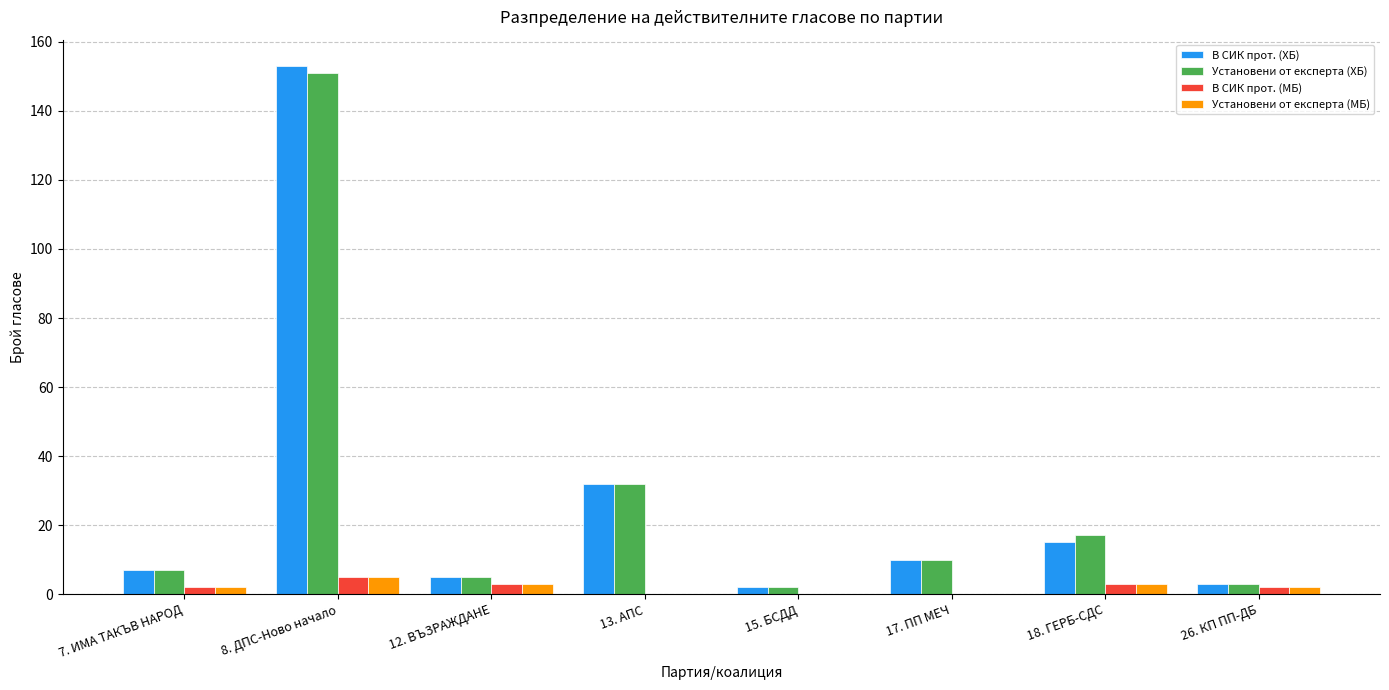

Which series changed the most between 13. АПС and 18. ГЕРБ-СДС?

В СИК прот. (ХБ)